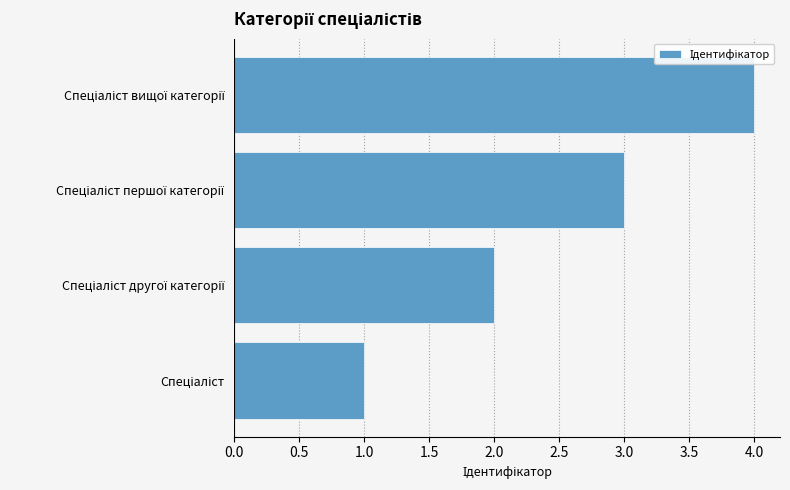

What is the greatest value displayed?

4